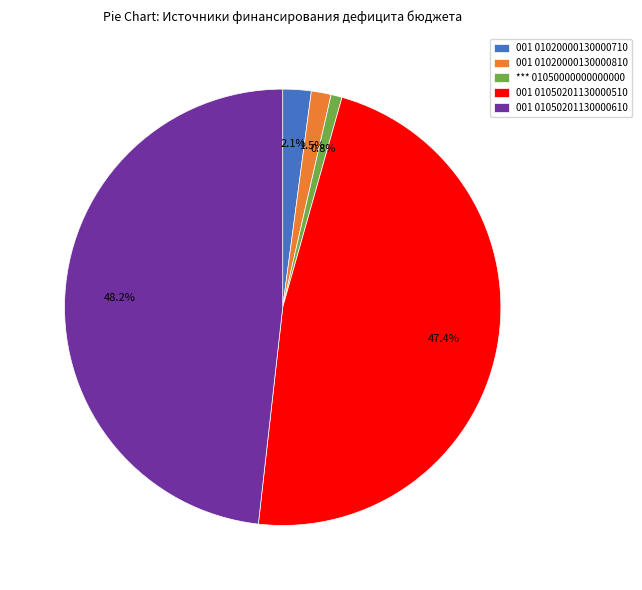

Is 001 01050201130000610 the majority of the pie?

No